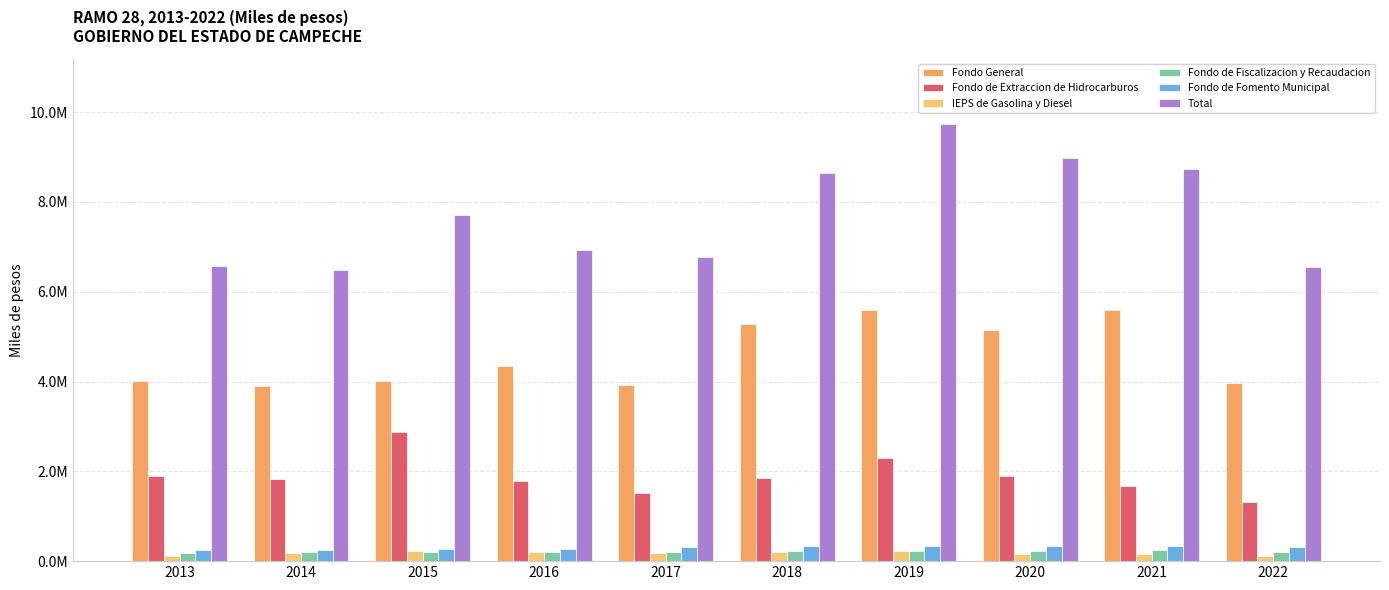

Are the bars horizontal?

No